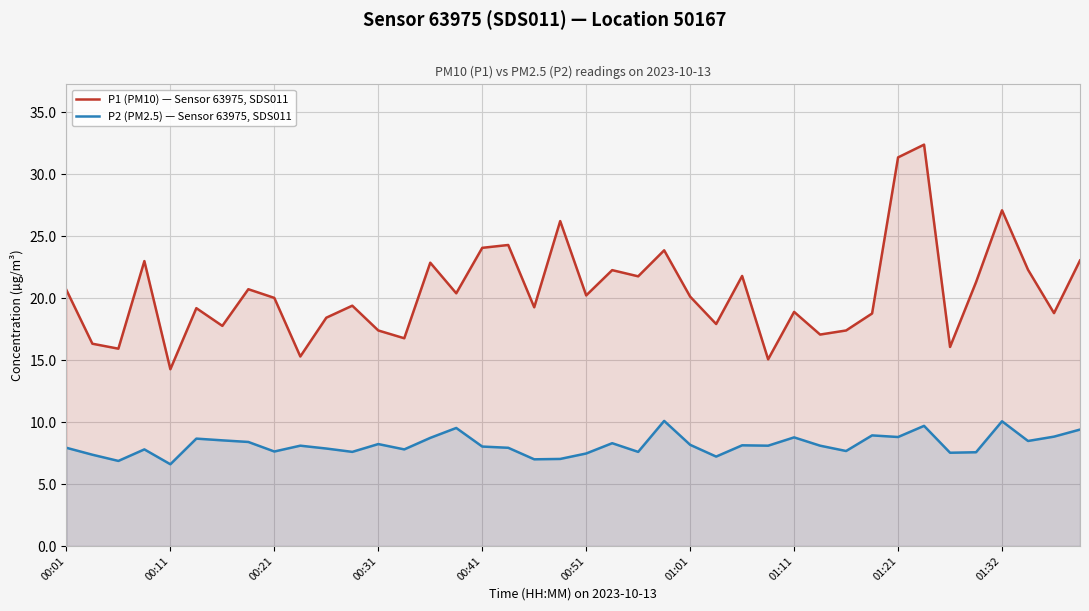

Read the P2 (PM2.5) — Sensor 63975, SDS011 value at 35.

7.6